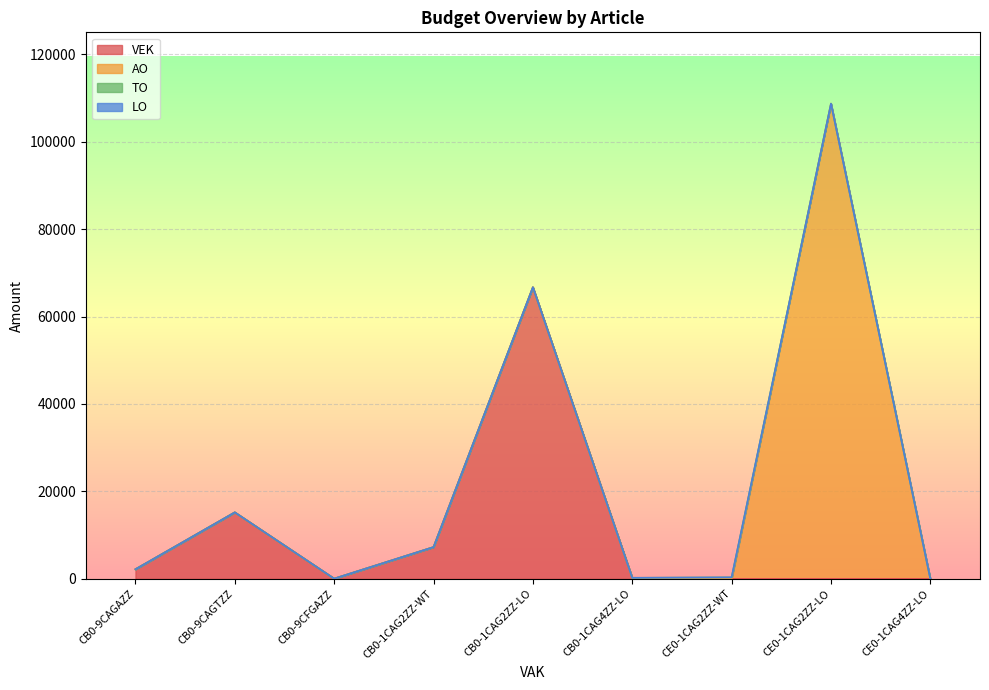

What is the label of the 9th point from the left?

CE0-1CAG4ZZ-LO